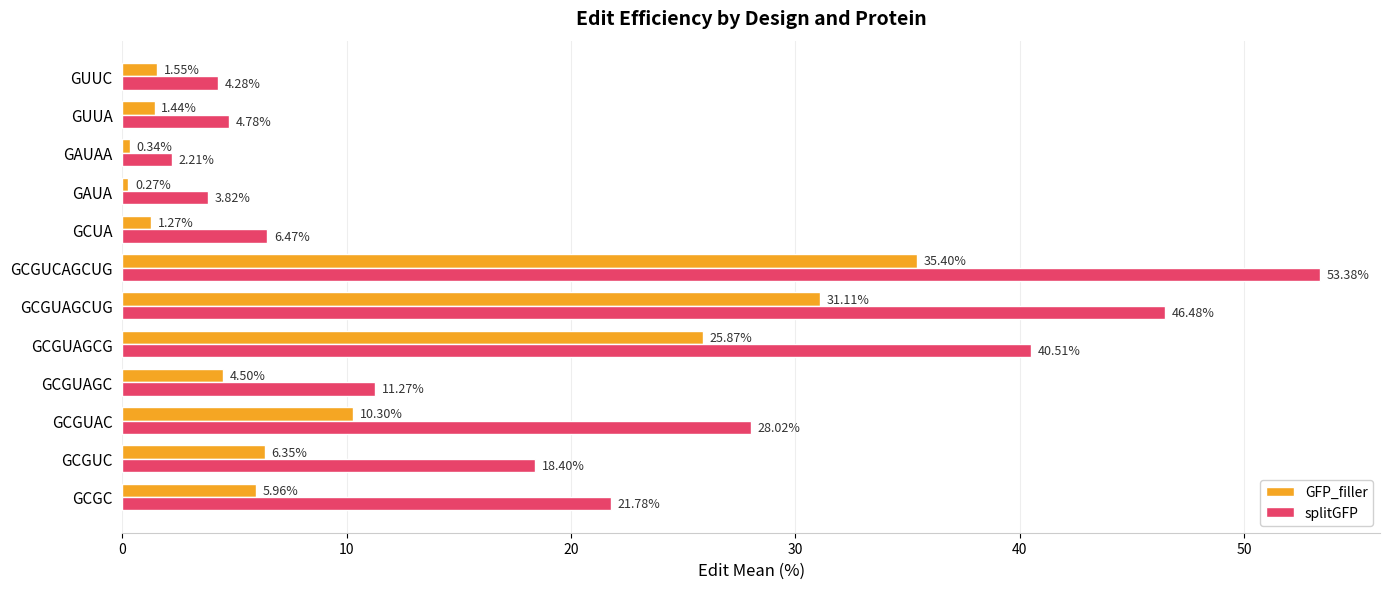

At which category is the sum across all series the highest?

GCGUCAGCUG